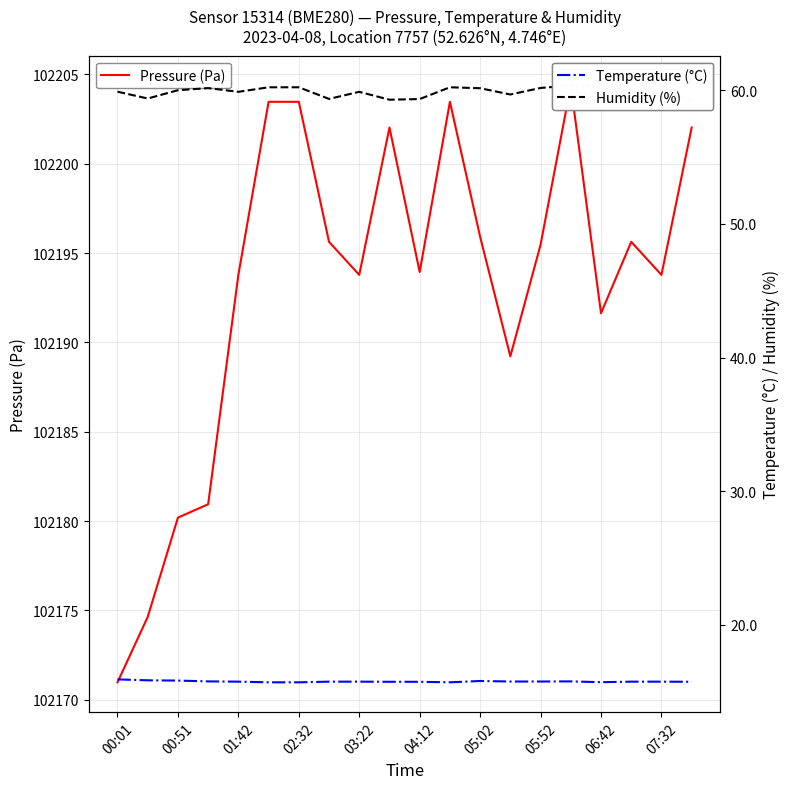

At how many categories does at least one series exceed 54183?

20